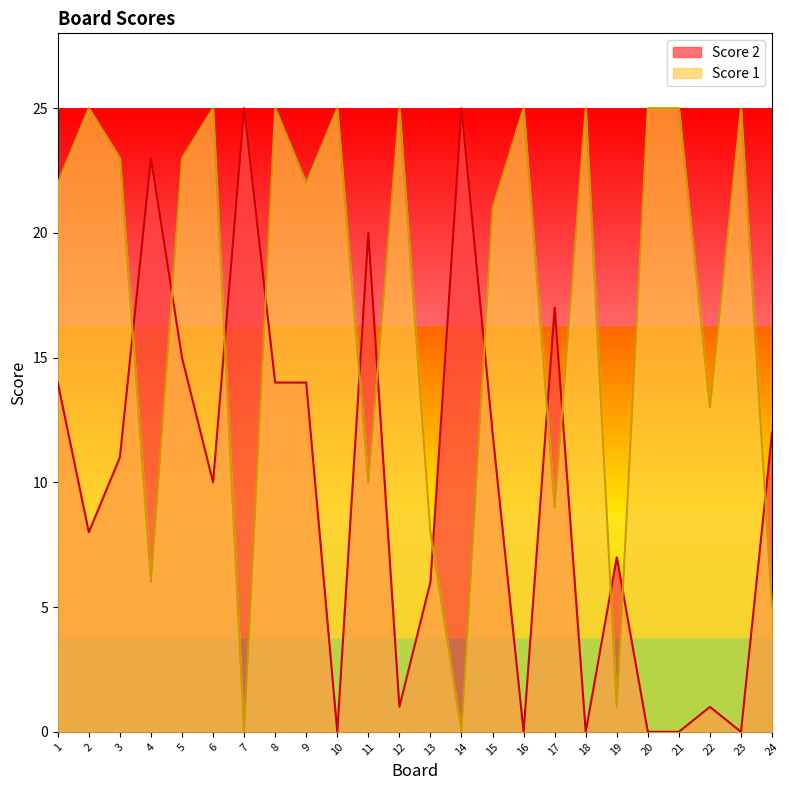

List the series in order of their overall mean, lowest first.

Score 2, Score 1